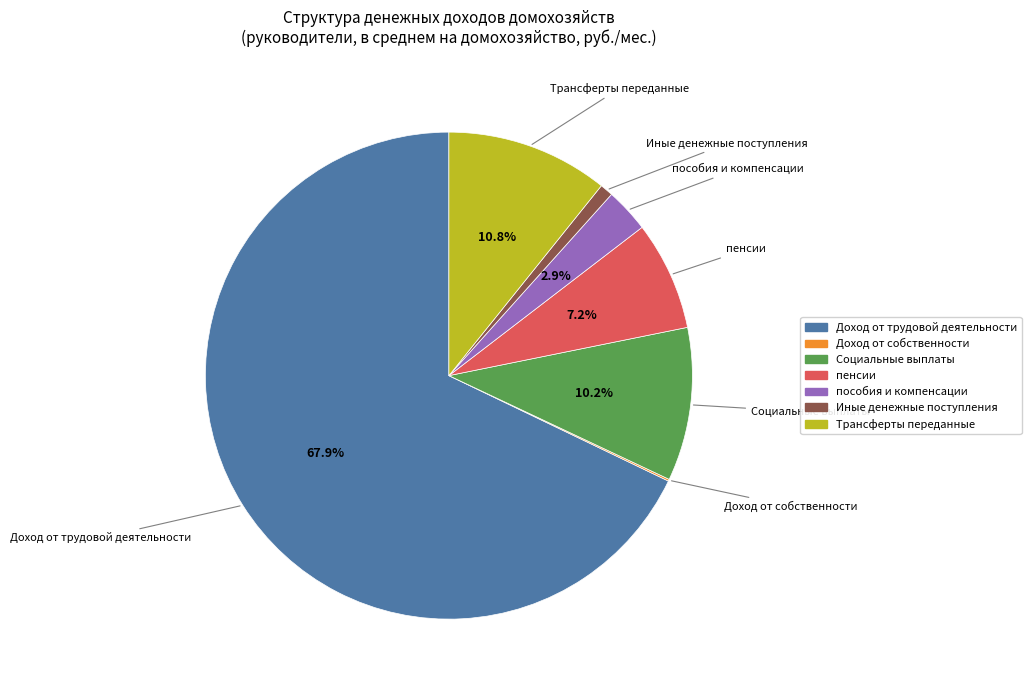

Is the sum of пособия и компенсации and Иные денежные поступления greater than half?

No